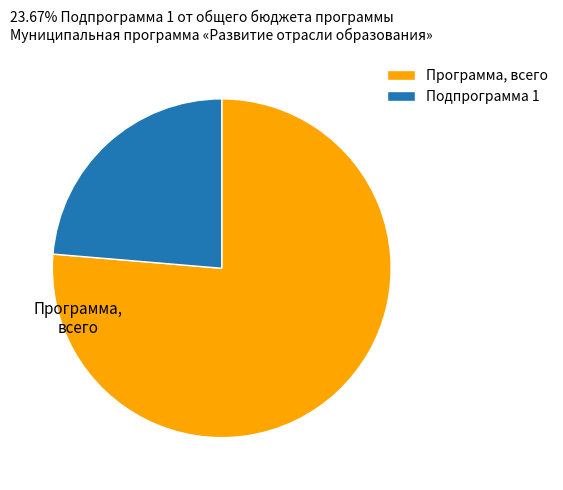

Does any single category account for the majority?

Yes